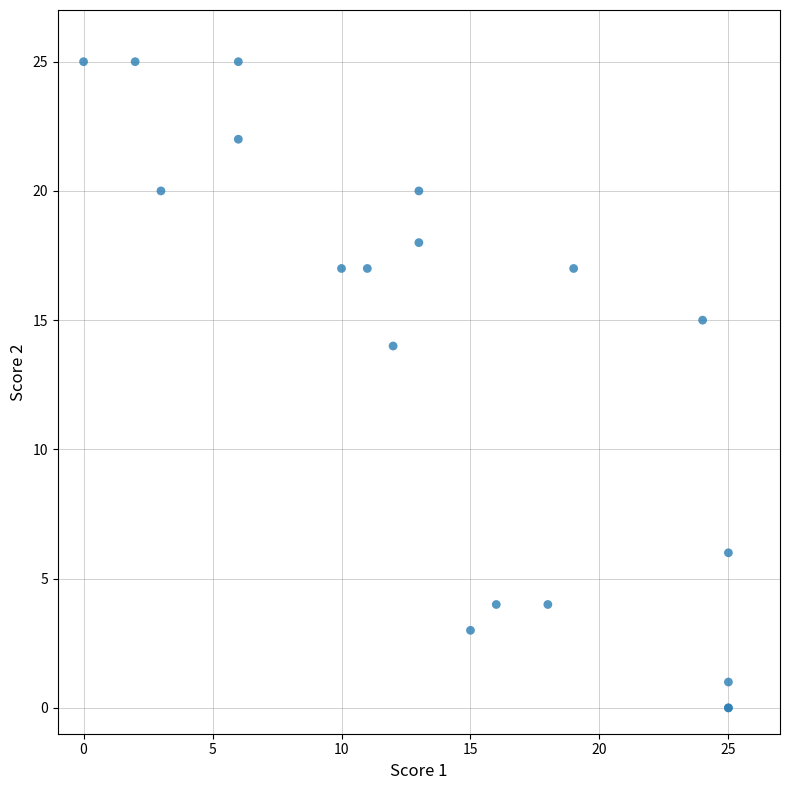

What Y value in the scatter plot is closest to 12?

14